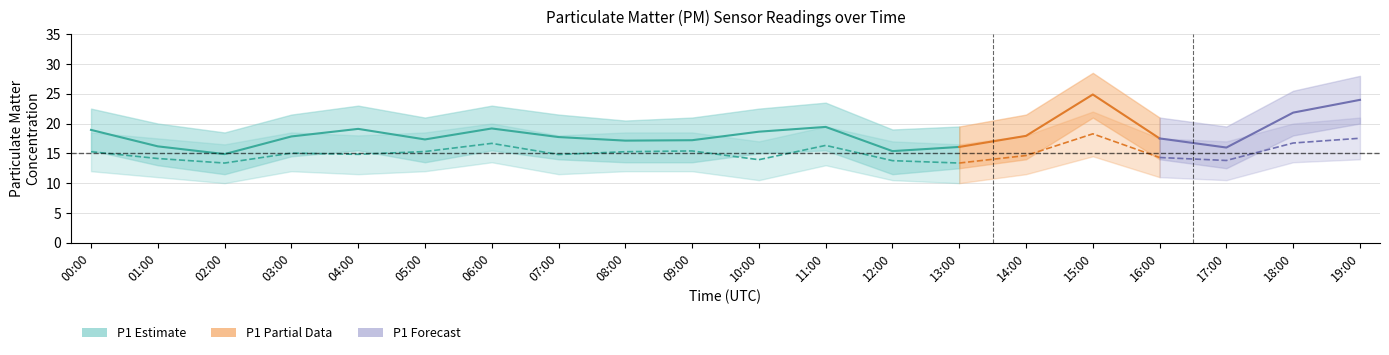

At how many categories does at least one series exceed 23?

4